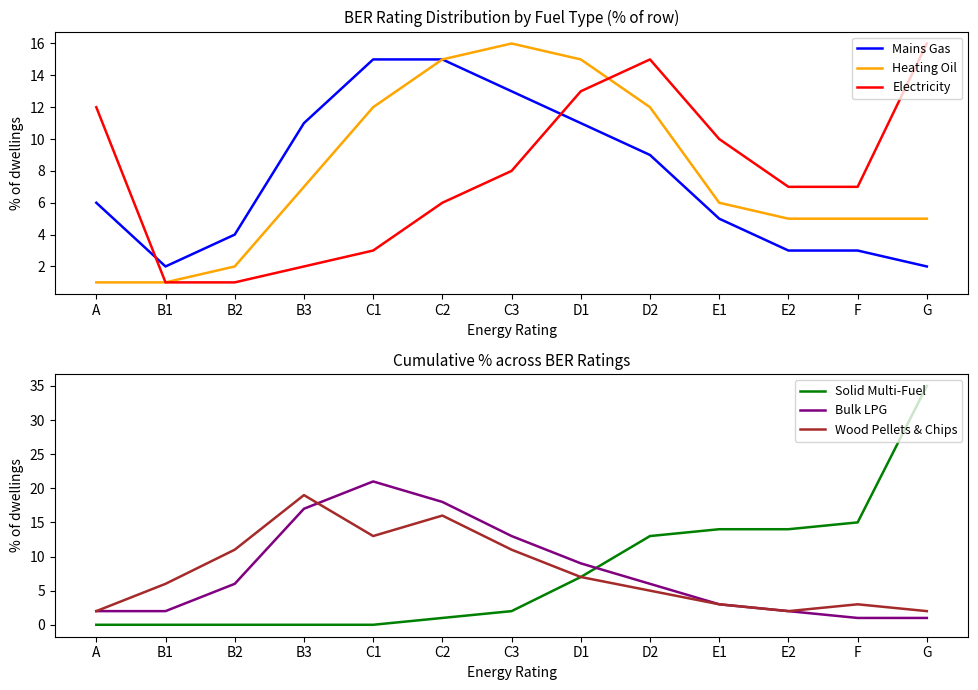

Reading left to right, what are all the values shown in this chart?

Mains Gas: 6	2	4	11	15	15	13	11	9	5	3	3	2
Heating Oil: 1	1	2	7	12	15	16	15	12	6	5	5	5
Electricity: 12	1	1	2	3	6	8	13	15	10	7	7	16
Solid Multi-Fuel: 0	0	0	0	0	1	2	7	13	14	14	15	35
Bulk LPG: 2	2	6	17	21	18	13	9	6	3	2	1	1
Wood Pellets & Chips: 2	6	11	19	13	16	11	7	5	3	2	3	2